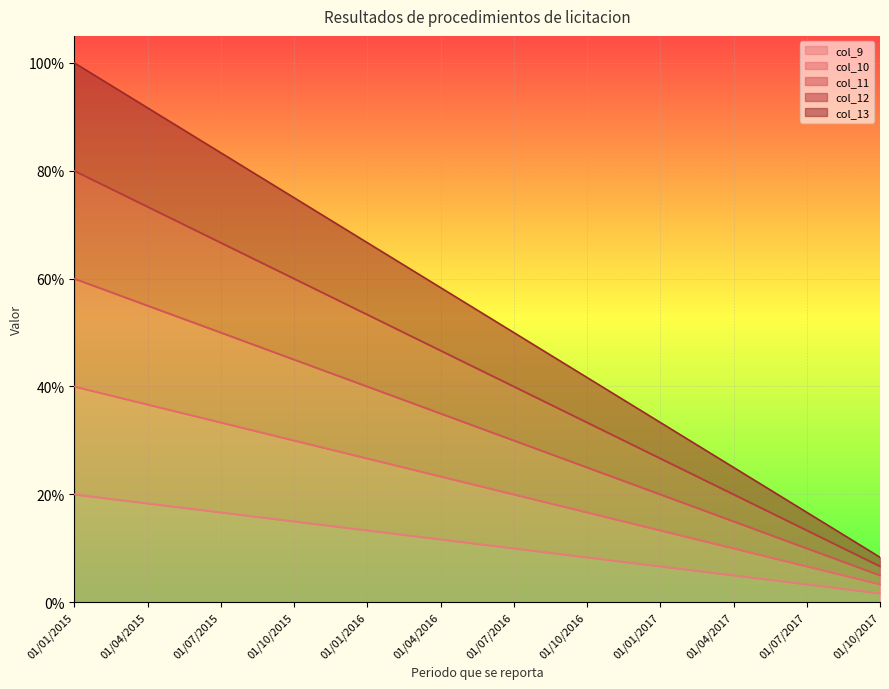

Count the number of data series in this chart.

5